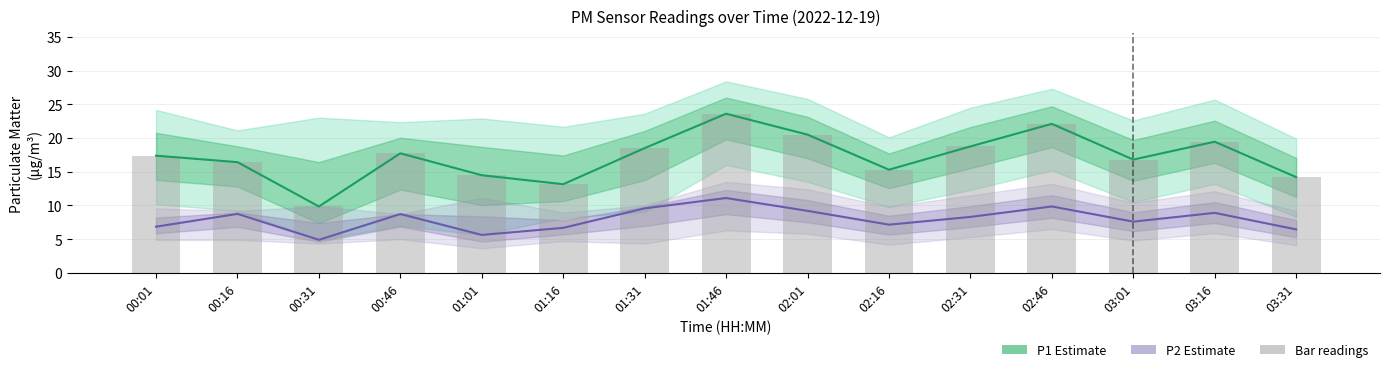

How many values in the P1 (PM10) series are below 17?

7